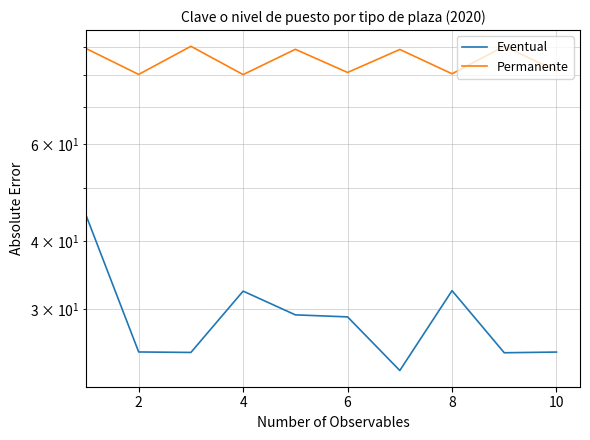

Which series has the widest spread of values?

Eventual